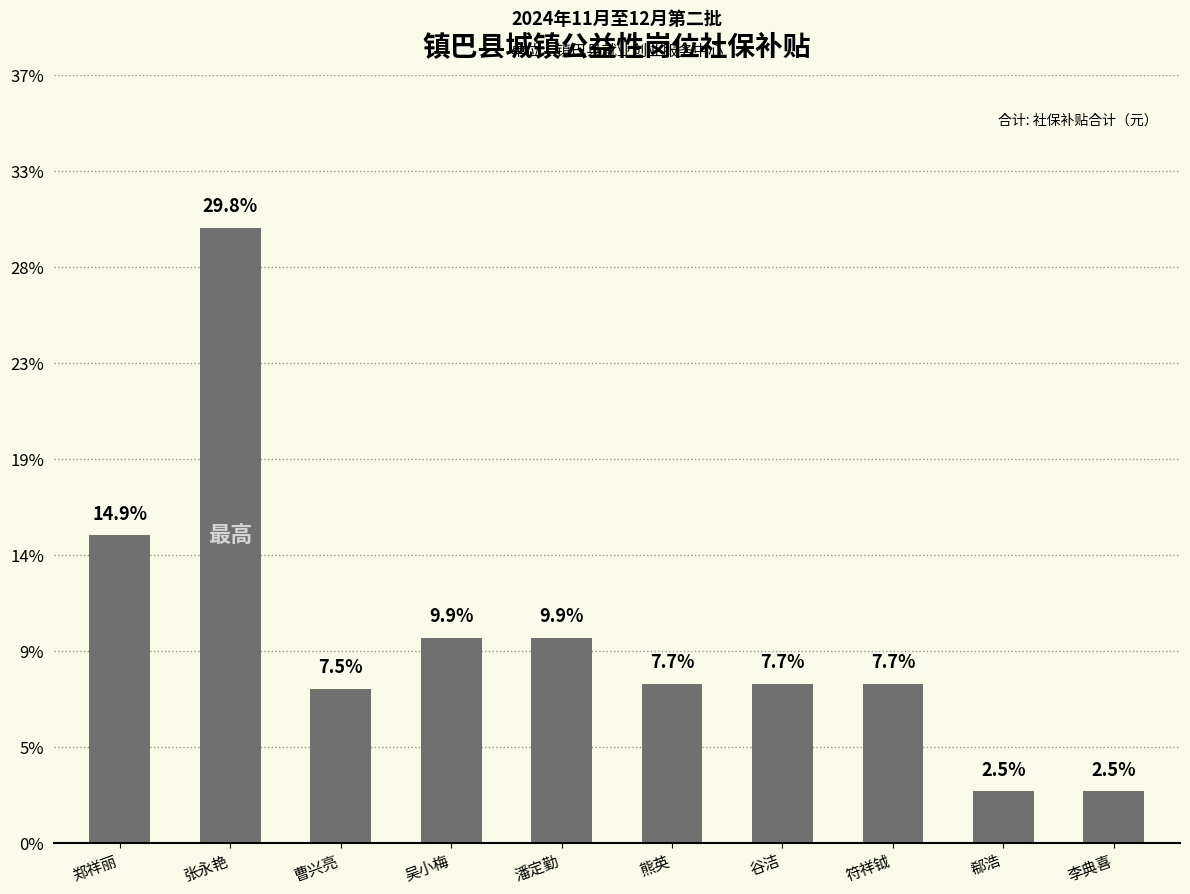

The value at 潘定勤 is 5728. True or false?

False